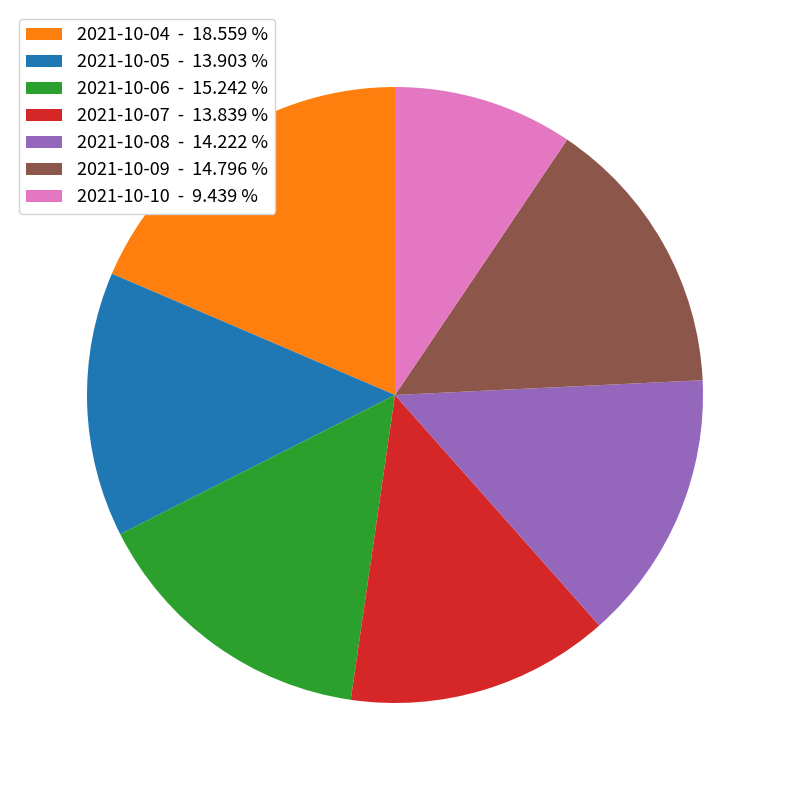

Count the number of slices in the pie.

7